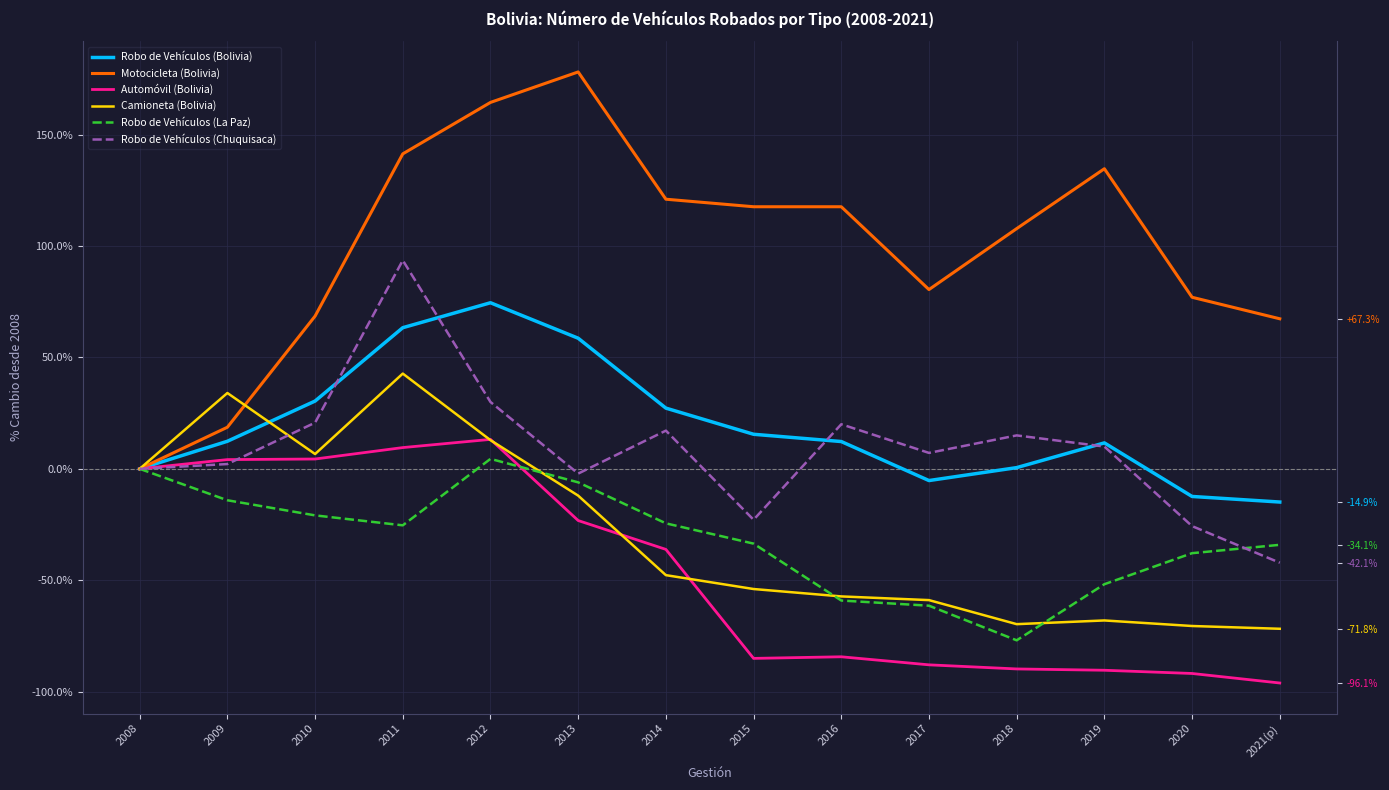

Which series has the largest total across all categories?

Motocicleta (Bolivia)